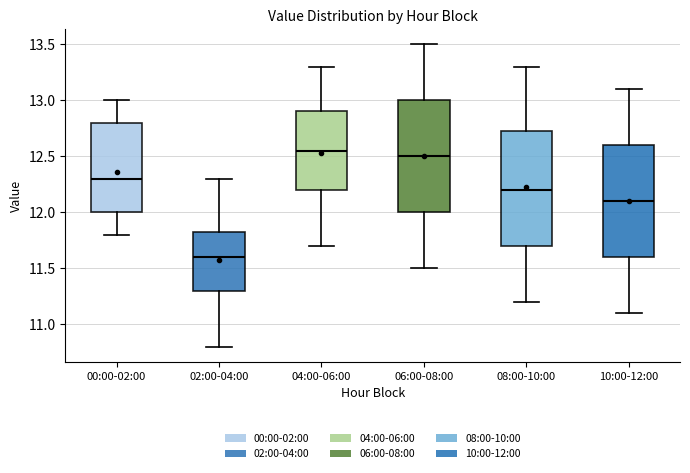

Which box's median line is the highest?

04:00-06:00